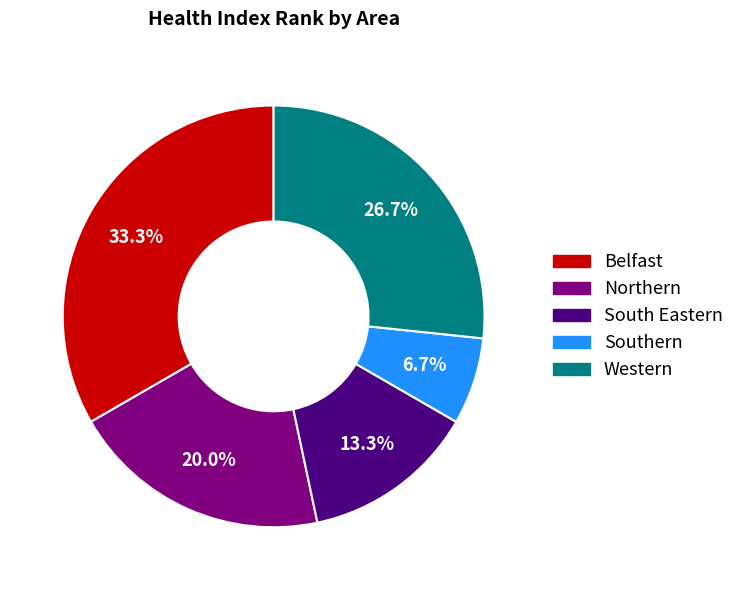

To the nearest percent, what portion does Southern represent?

7%